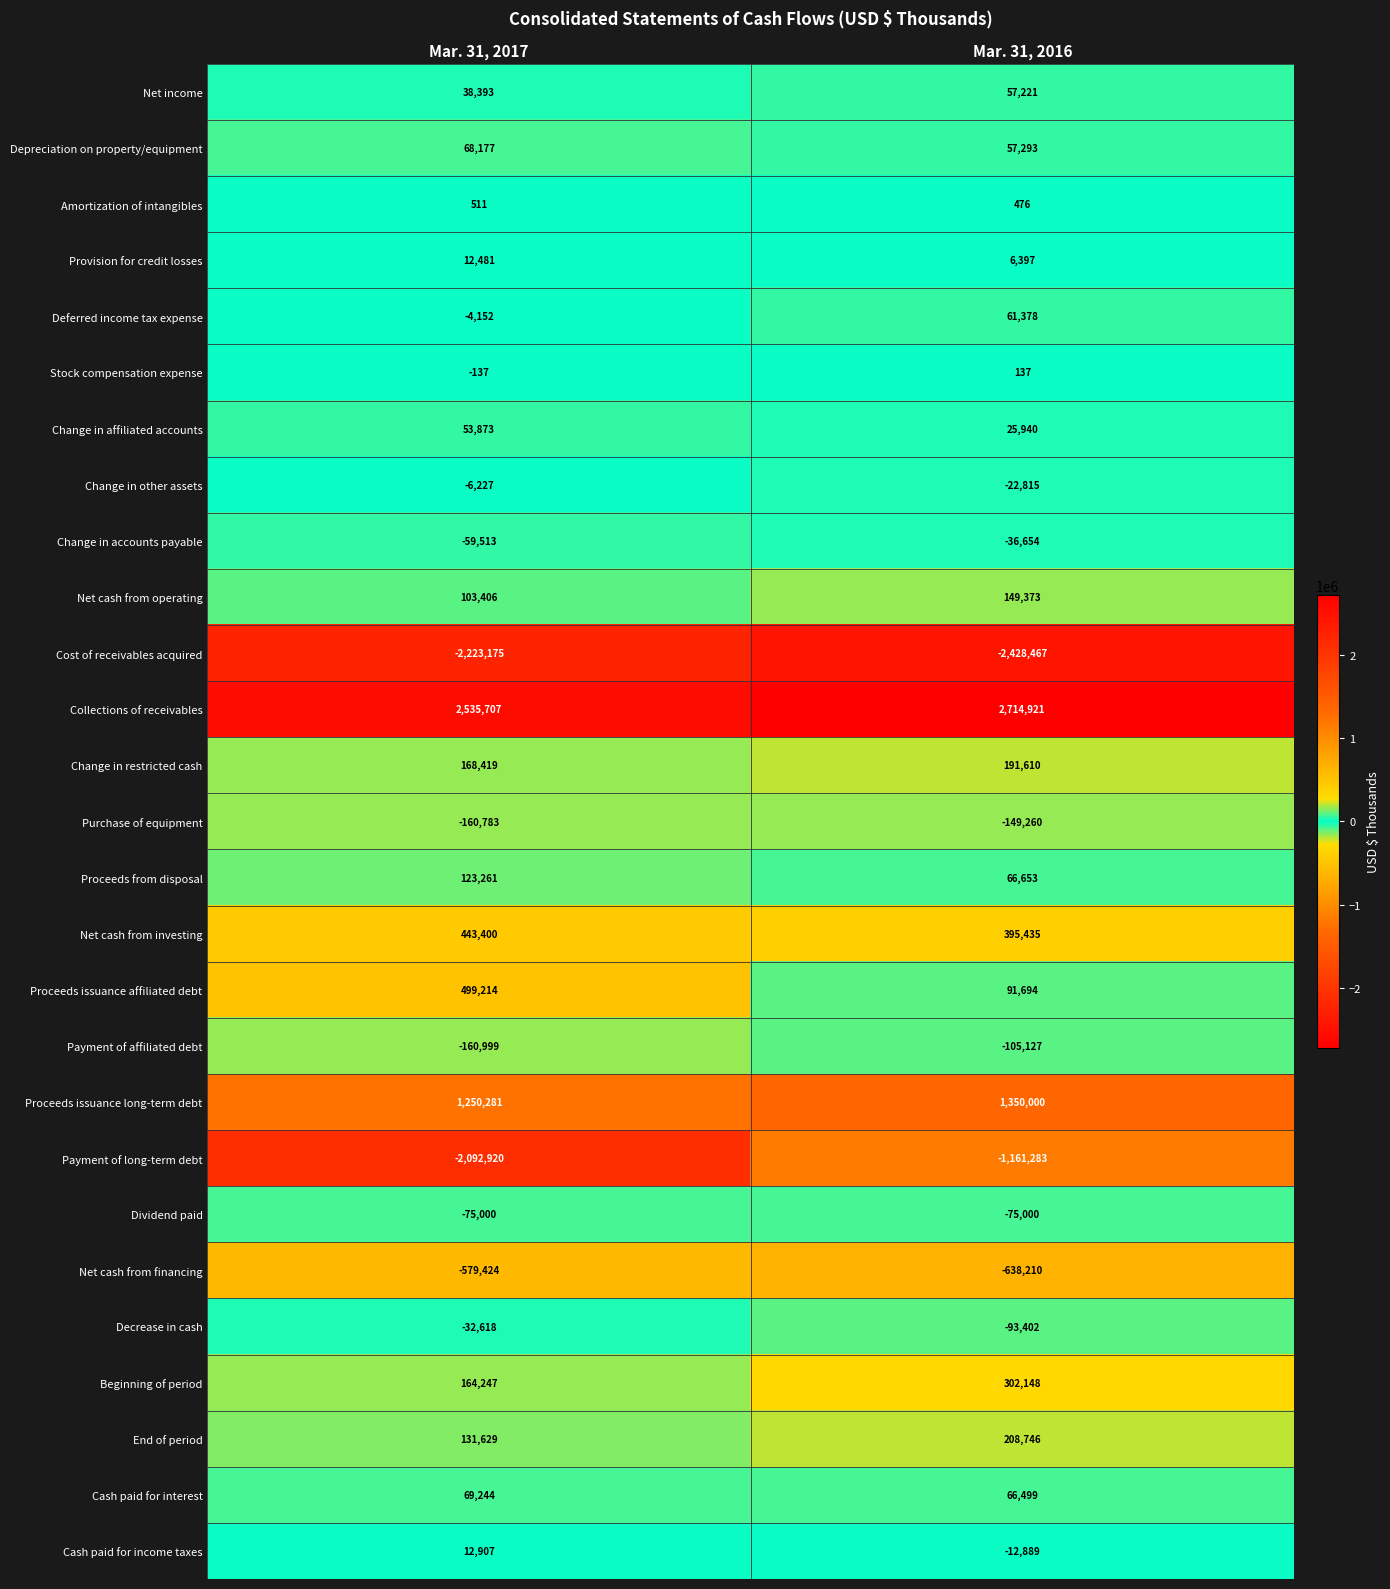

Is it true that Cash paid for interest equals 124253 at Mar. 31, 2017?

False